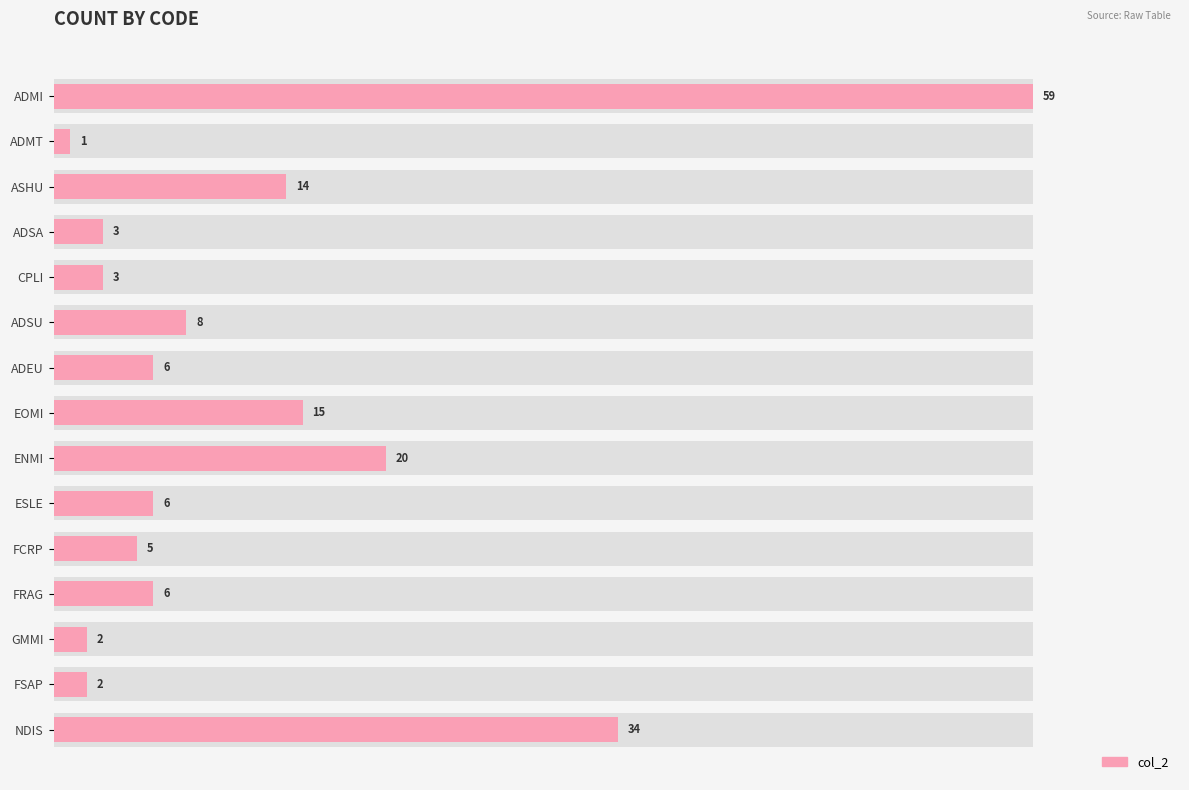

Are the bars grouped side by side (vs. stacked)?

No